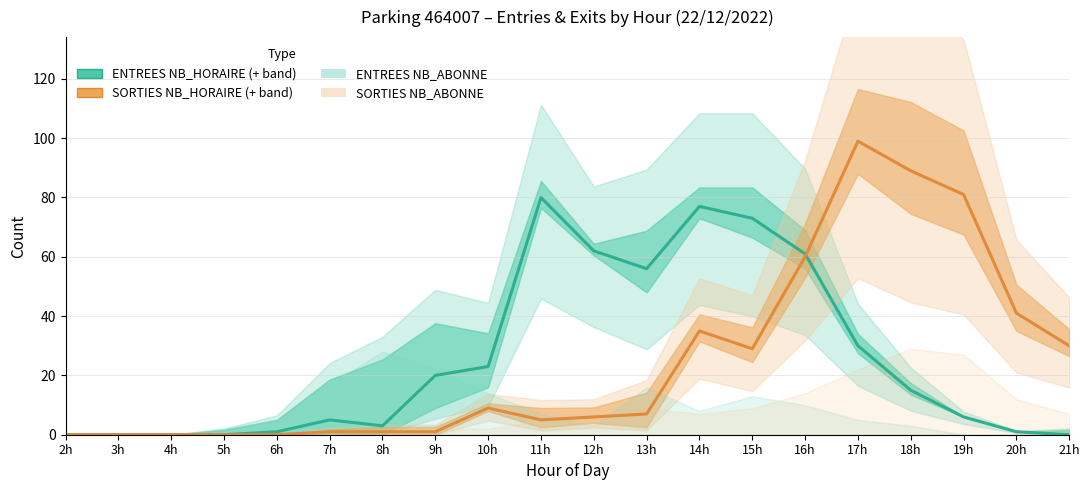

The value of ENTREES NB_HORAIRE at 14h is 105. True or false?

False